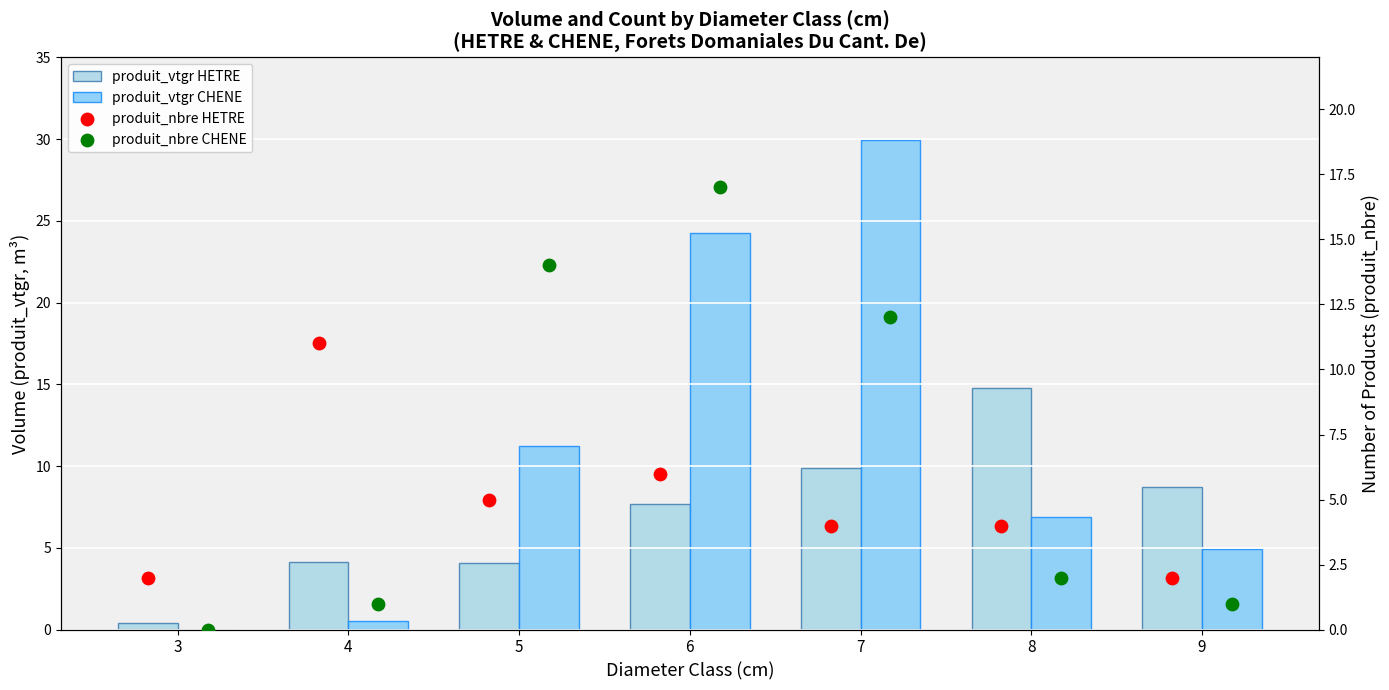

Which series has the largest total across all categories?

produit_vtgr CHENE